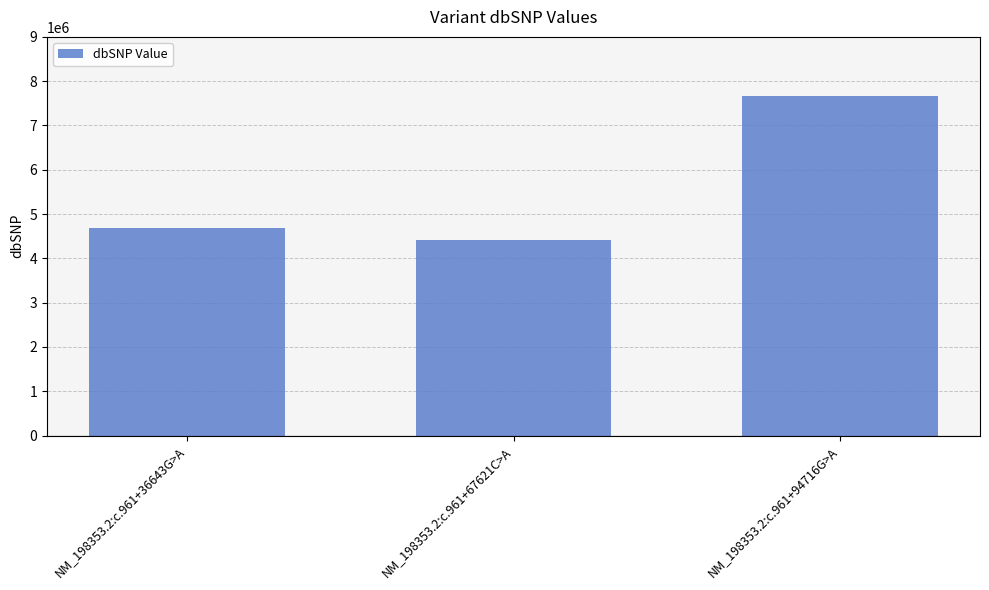

Rank the categories by value from highest to lowest.

NM_198353.2:c.961+94716G>A, NM_198353.2:c.961+36643G>A, NM_198353.2:c.961+67621C>A